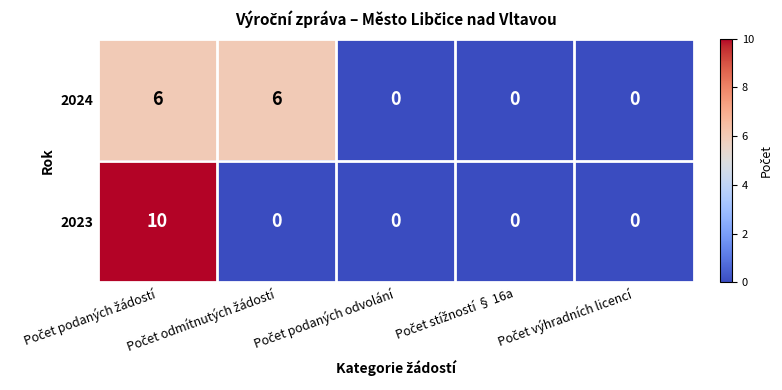

How many categories are shown in the chart?

5